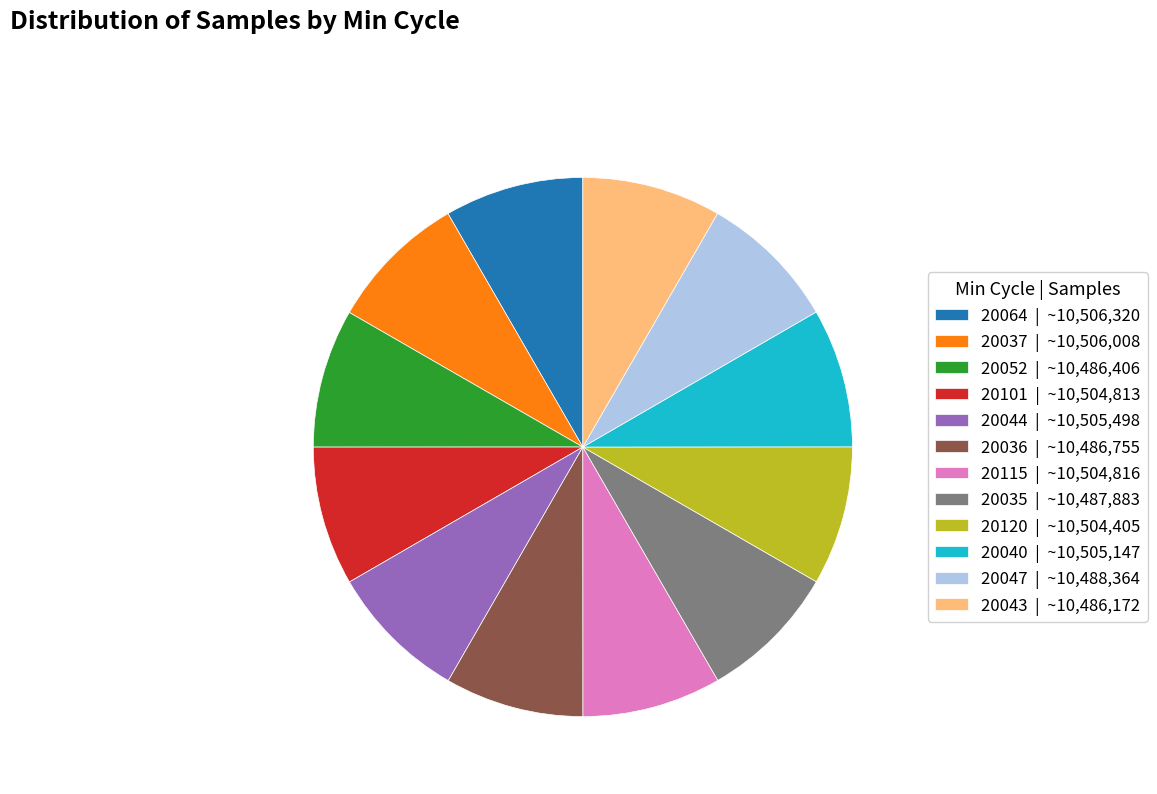

Is 20064 the majority of the pie?

No